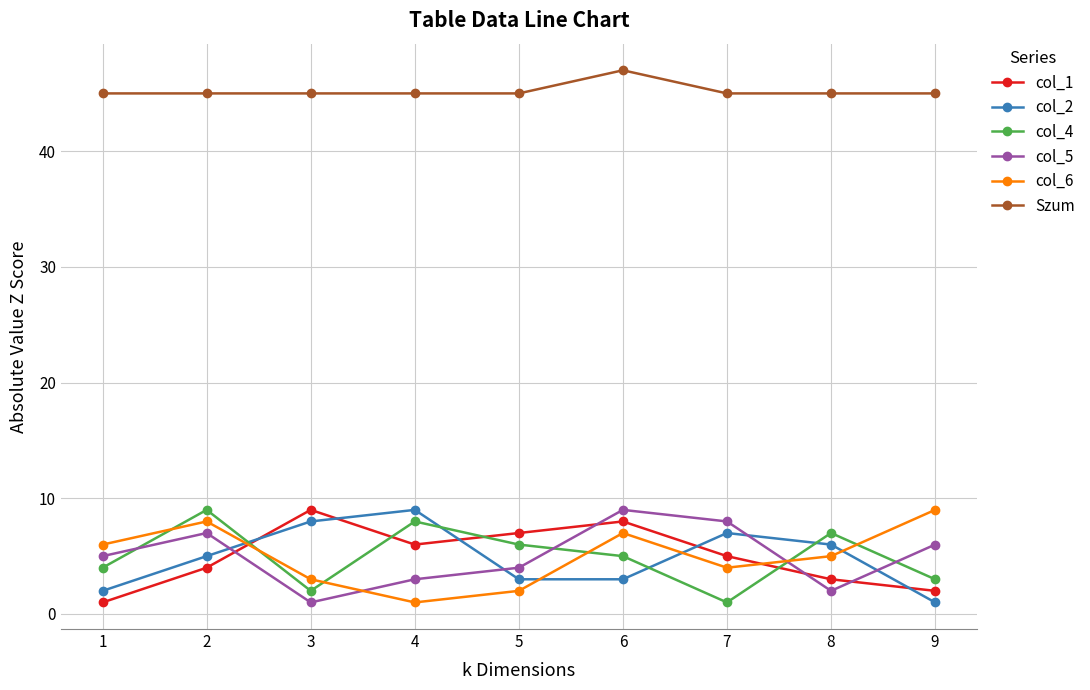

Is the value of col_5 at 3 greater than the value of col_4 at 5?

No